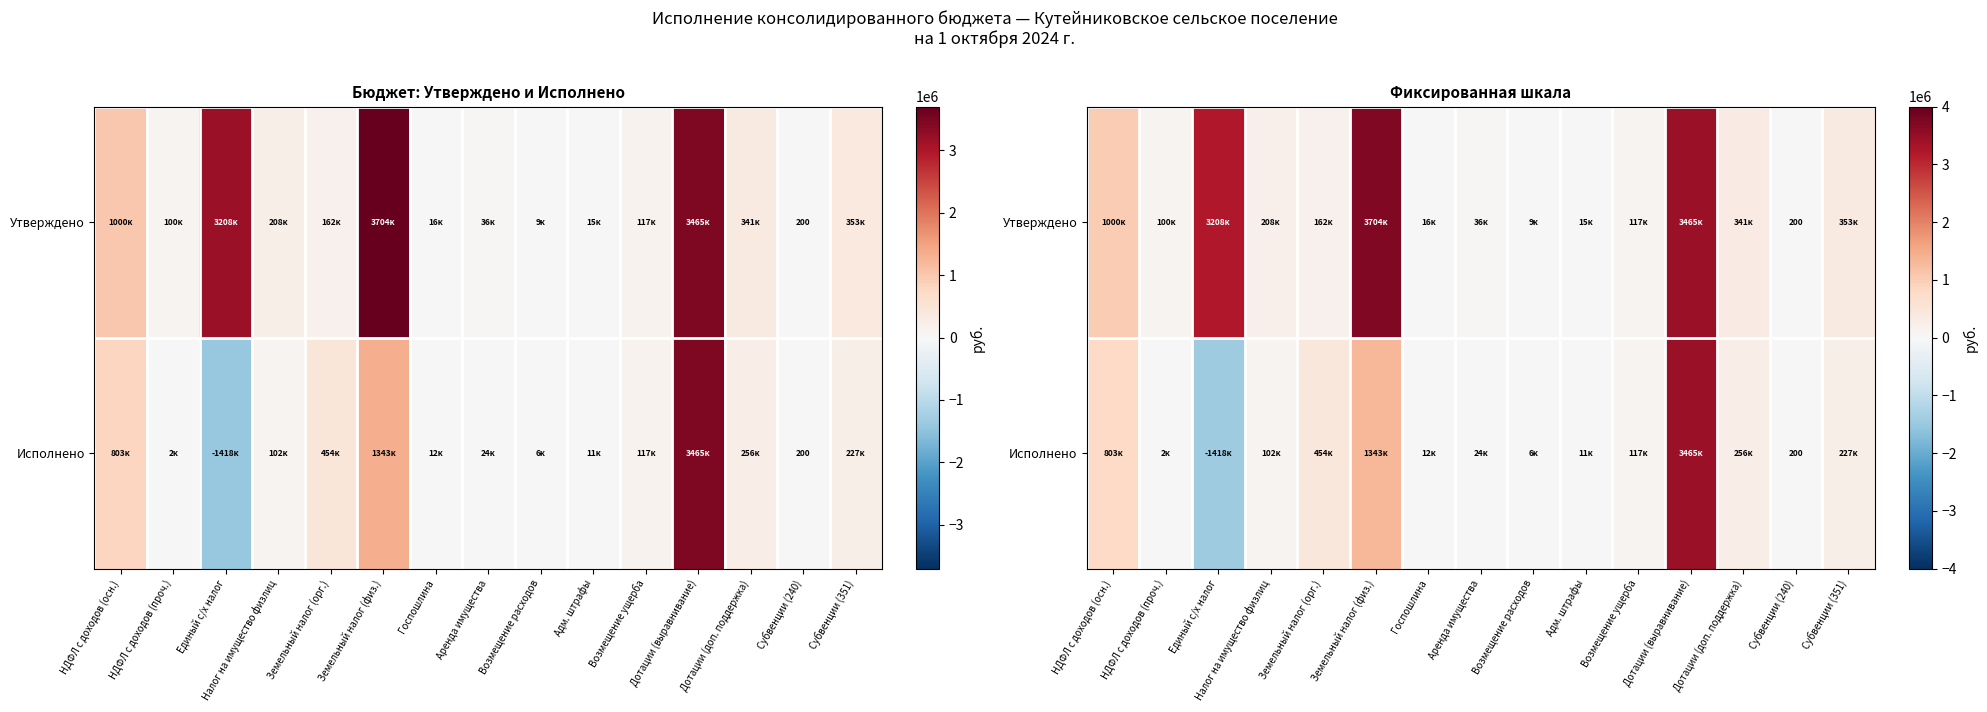

What is the difference between the maximum and minimum values in the Утверждено series?

3704000.0